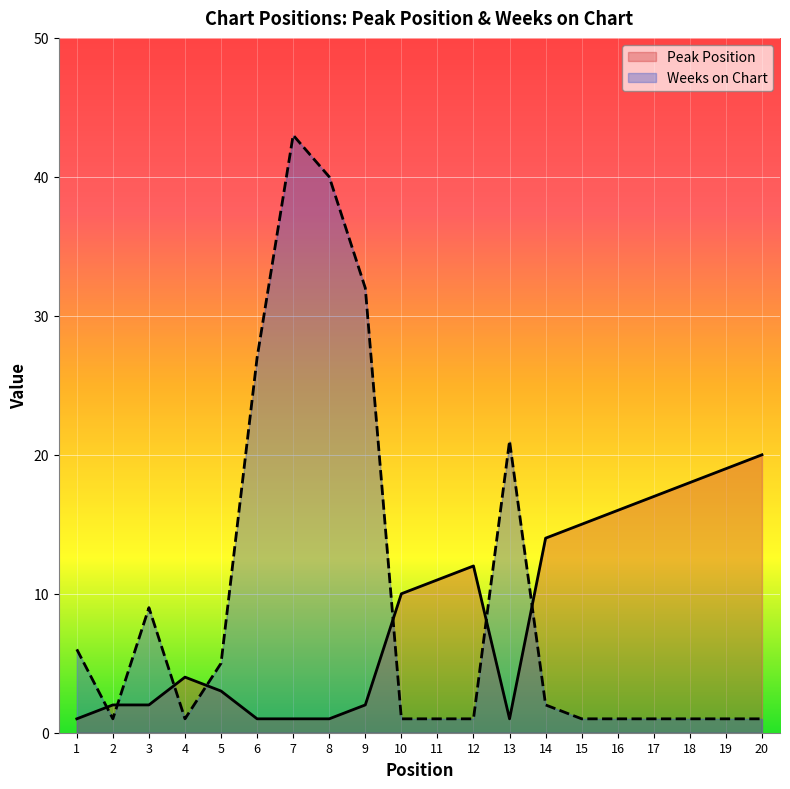

What is the total value across all series at 3?

11